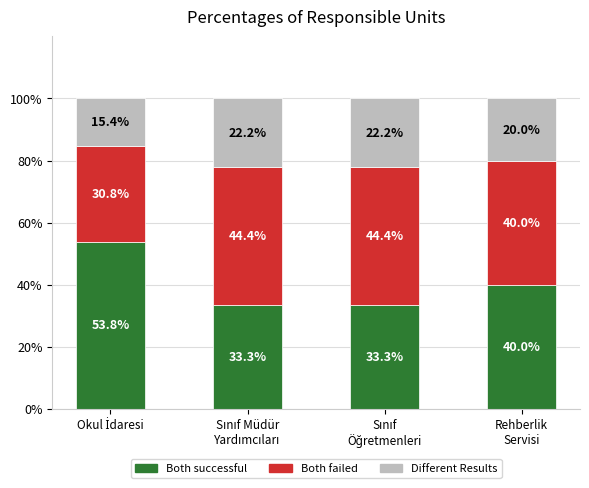

What is the highest value of the Both successful series?

53.8